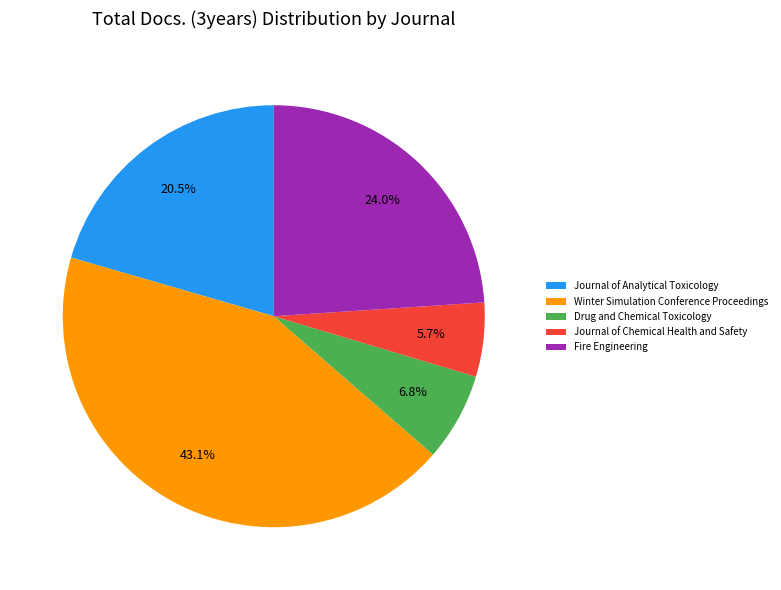

Approximately how many times larger is the value at Drug and Chemical Toxicology compared to Journal of Chemical Health and Safety?

1.2